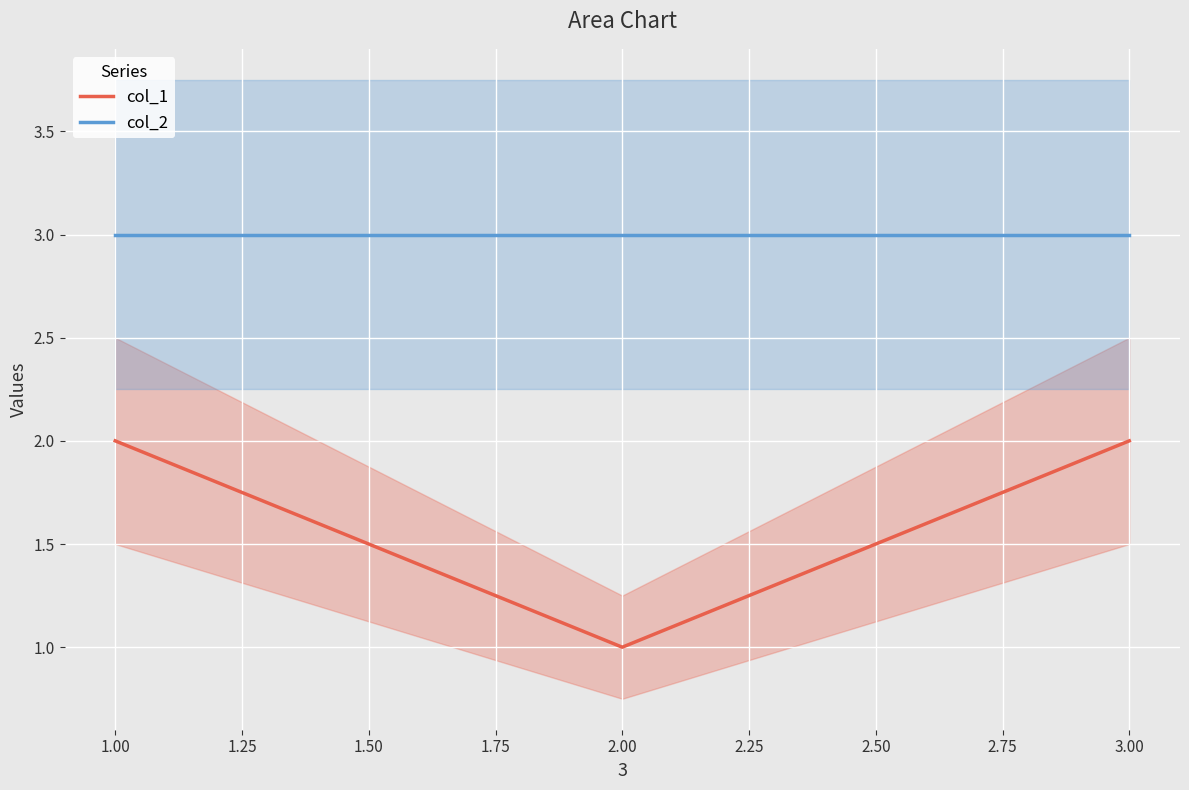

Is it true that col_2 equals 3 at 2.00?

True